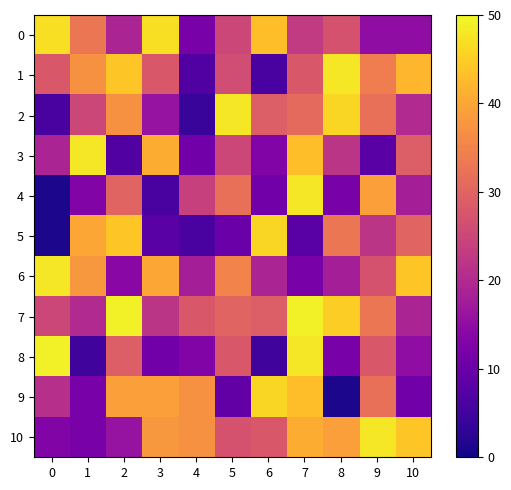

What is the total value across all series at 0?

258